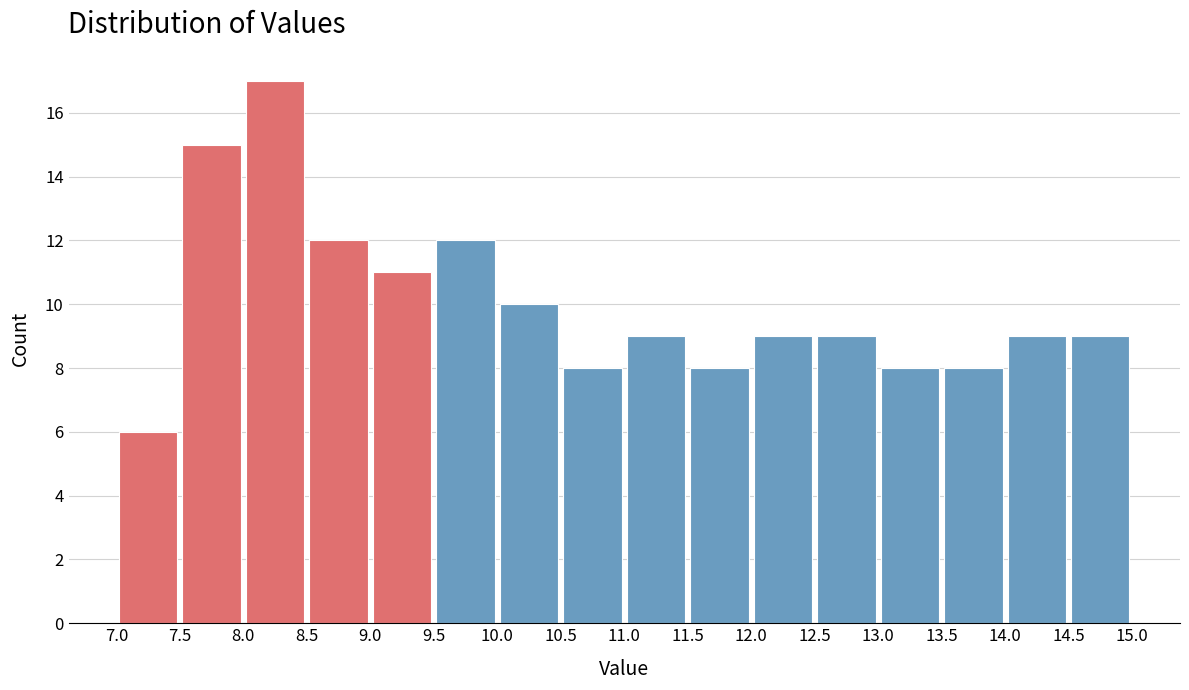

What is the height of the bar covering 9.0 to 9.5 on the x-axis? The values are not printed on the chart, so give them approximately, as read against the axis.

11